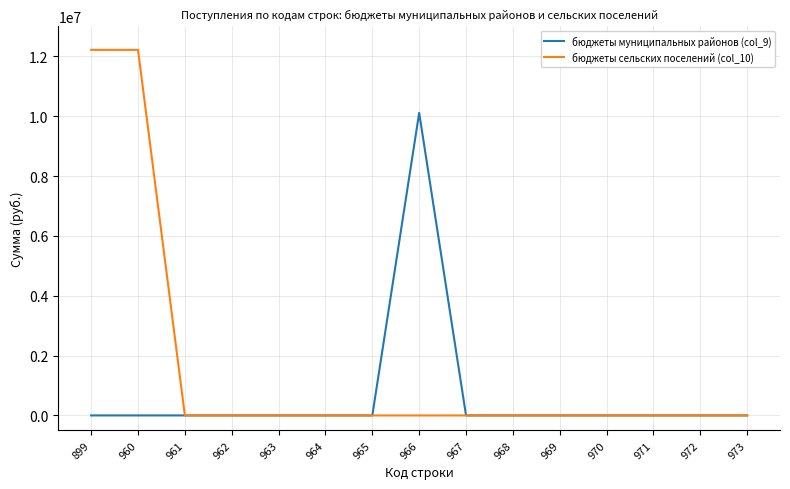

The бюджеты сельских поселений (col_10) series shows 0 at 964. True or false?

True